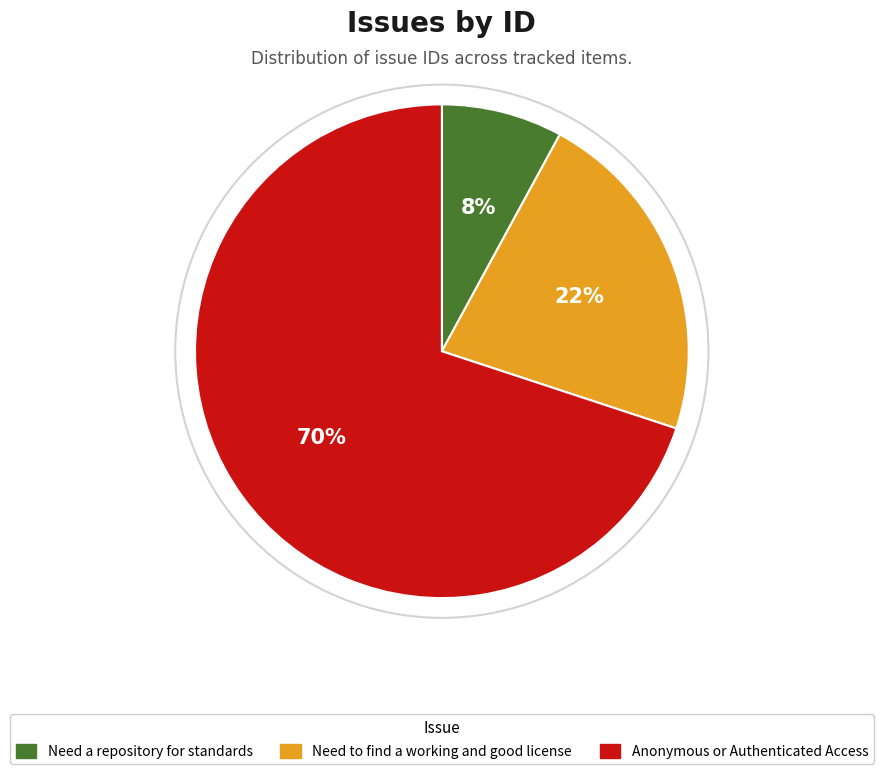

What is the smallest slice in the pie chart?

Need a repository for standards